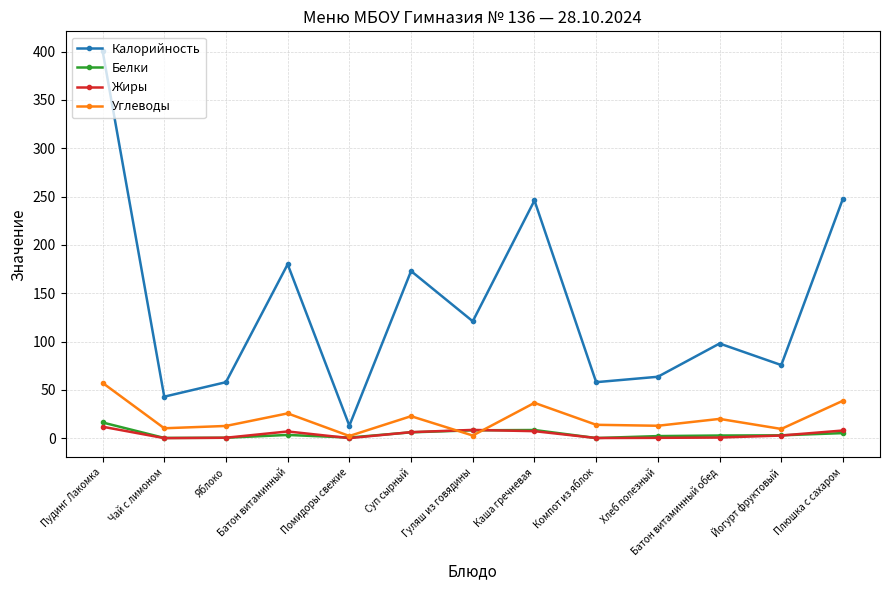

What is the average value of the Углеводы series?

20.4